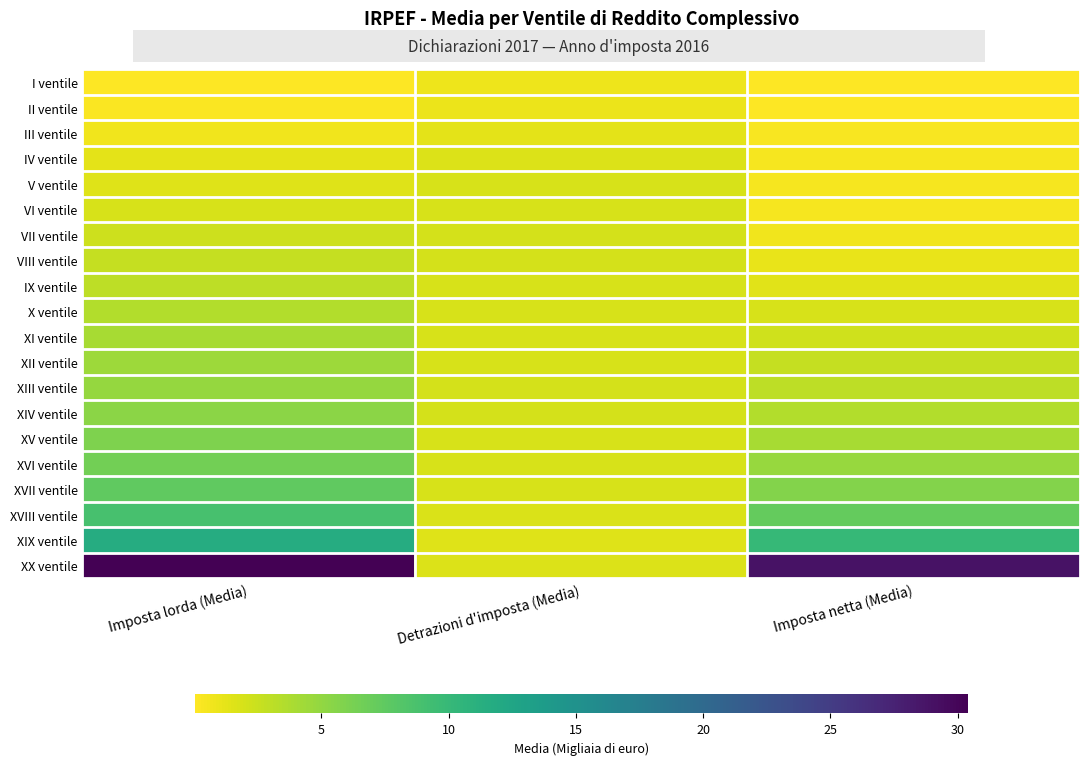

What is the difference between the highest and lowest values at Imposta netta (Media)?

28.9